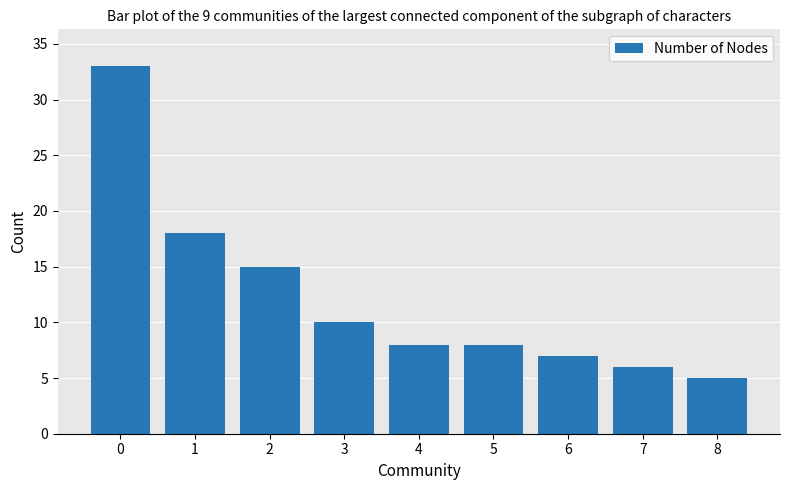

Is it true that the value at 1 is 8?

False